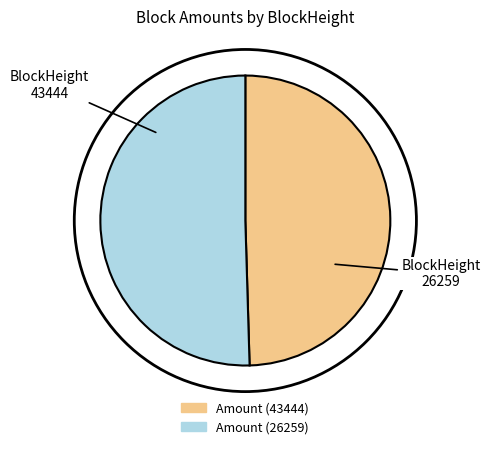

Is there a majority slice in this chart?

Yes